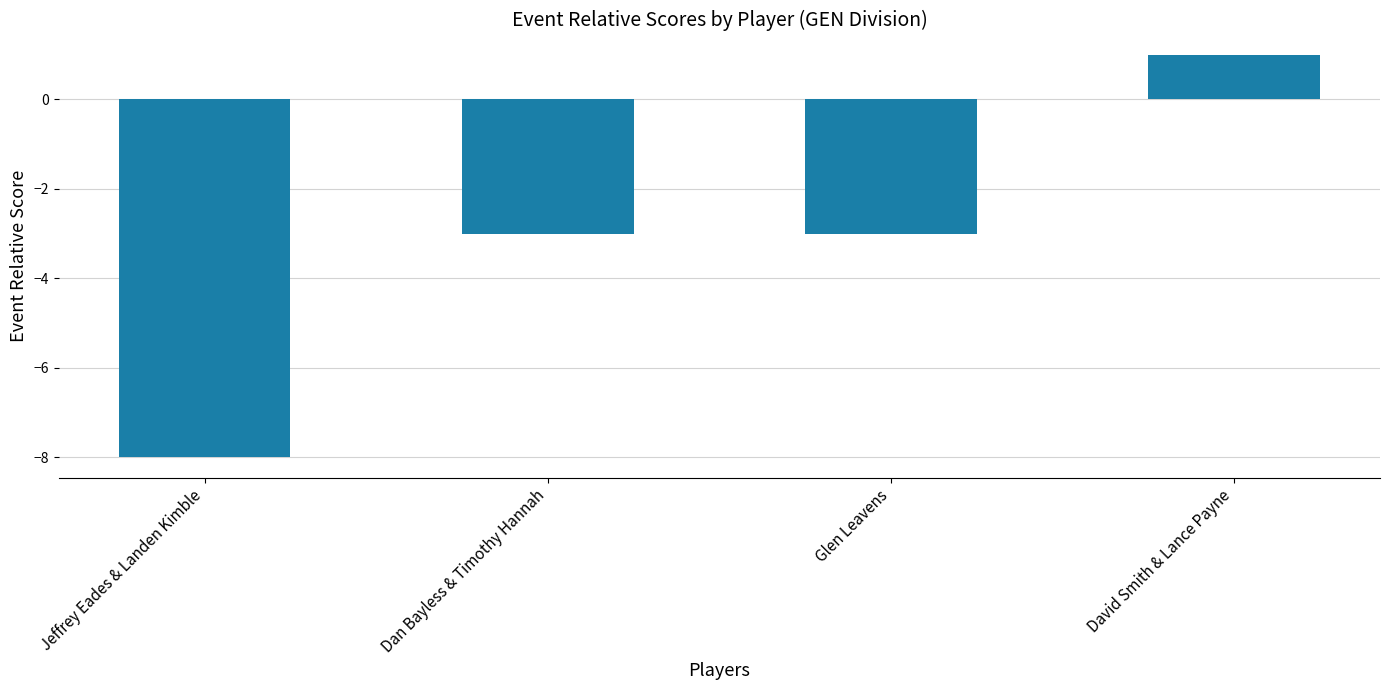

What is the label of the 1st bar from the right?

David Smith & Lance Payne